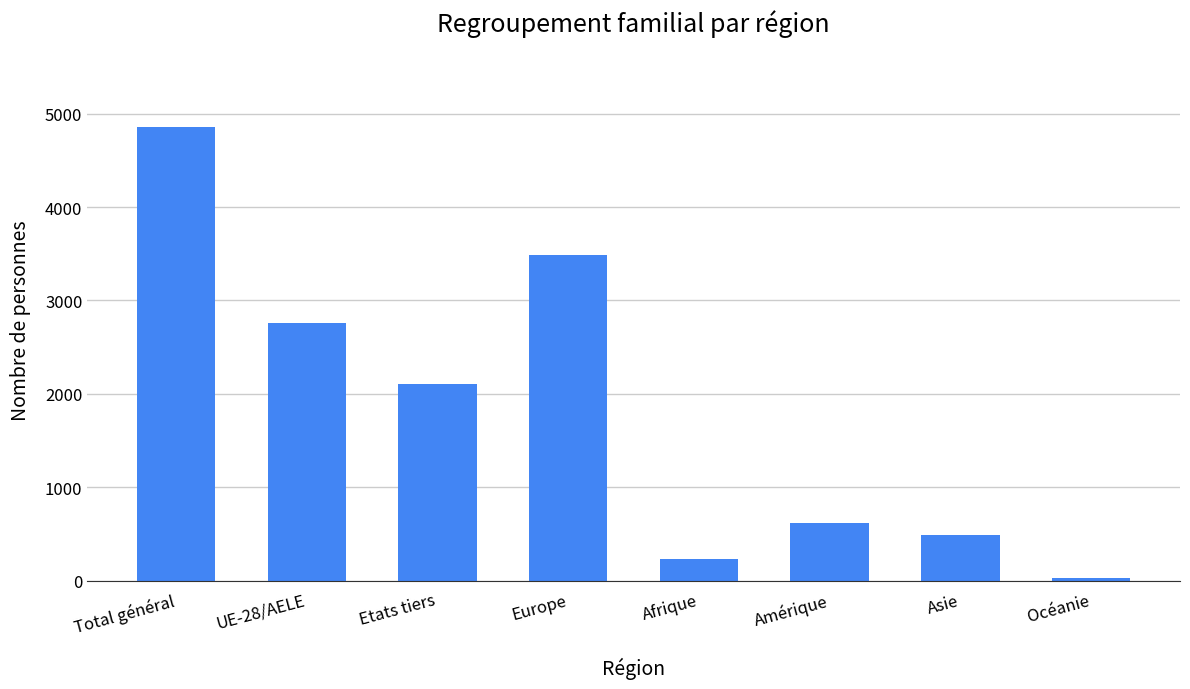

Where does the data first go above 2101?

Total général